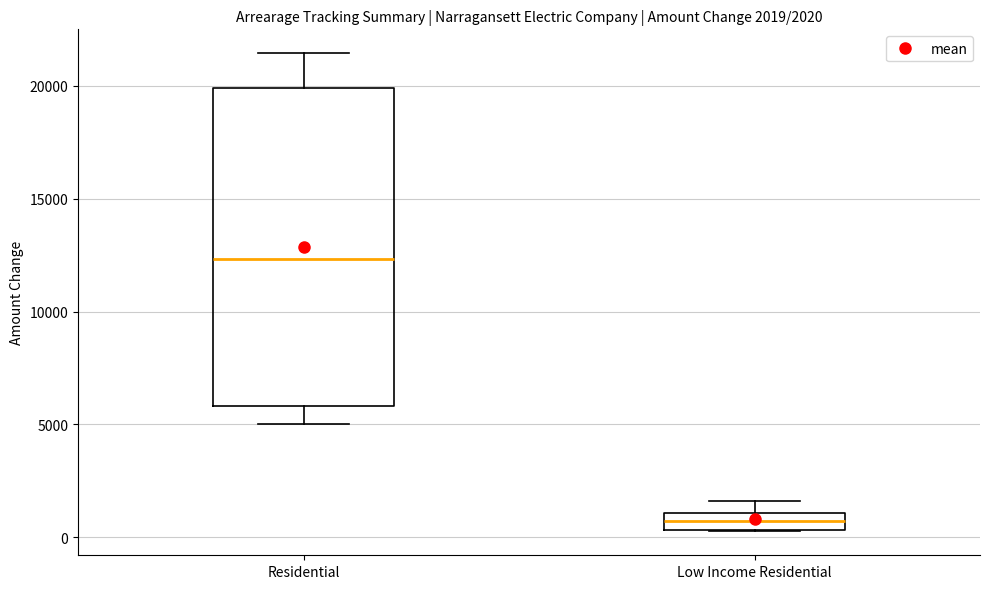

Which box has the lowest median line?

Low Income Residential